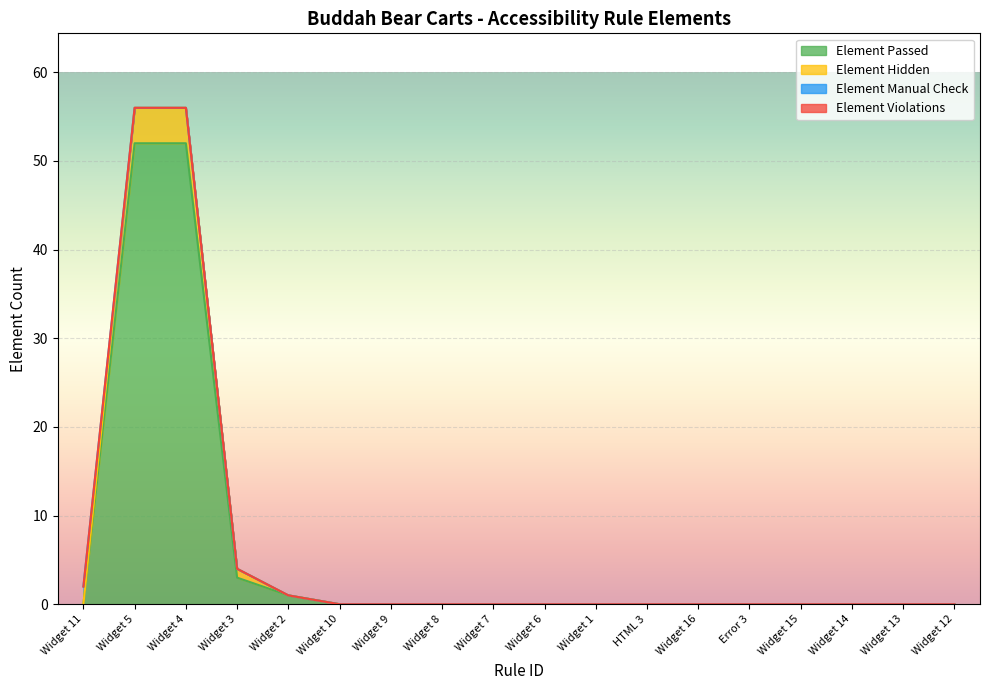

What is the difference between the maximum and second lowest values in the Element Passed series?

52